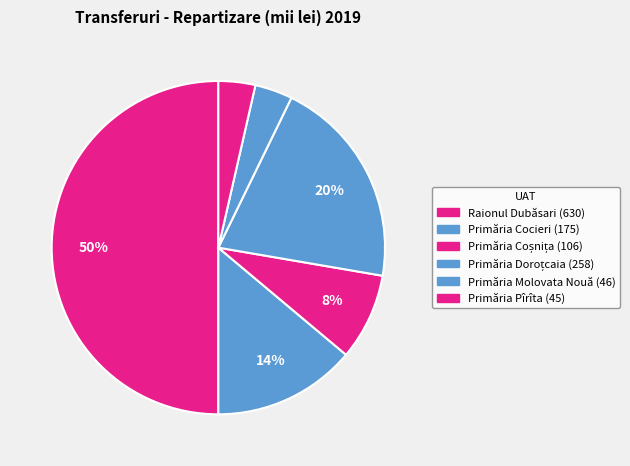

What is the total percentage of Primăria Coșnița and Primăria Doroțcaia?

28.9%